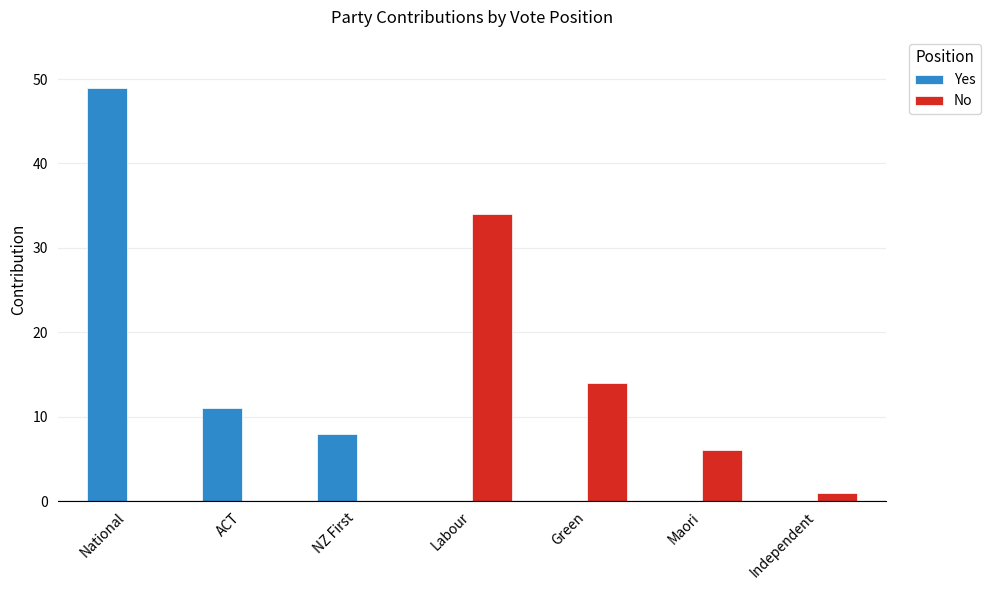

What is the sum of all Yes values?

68